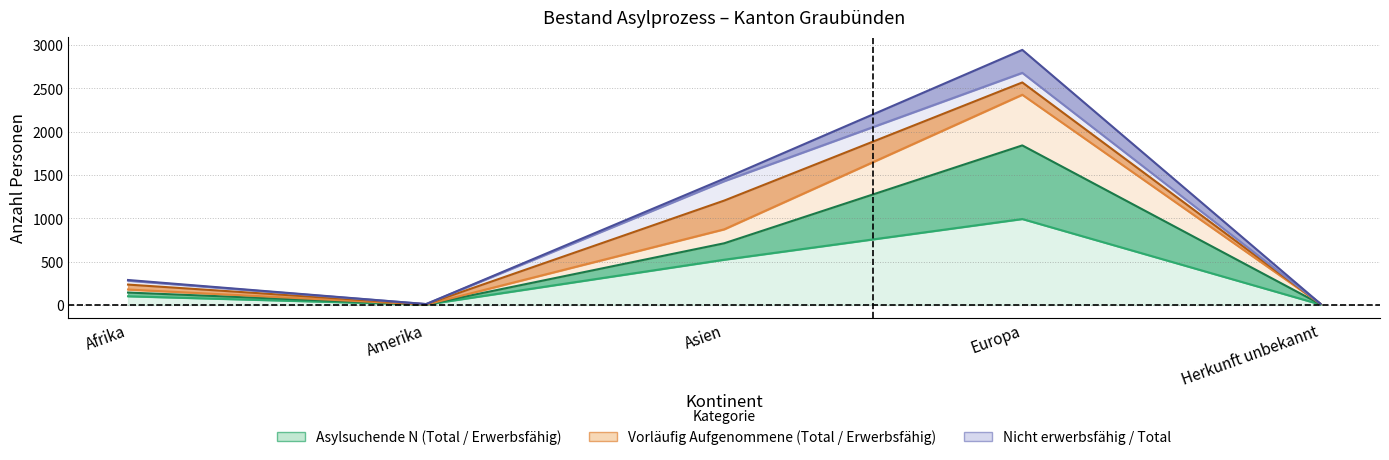

What is the smallest value displayed?

4